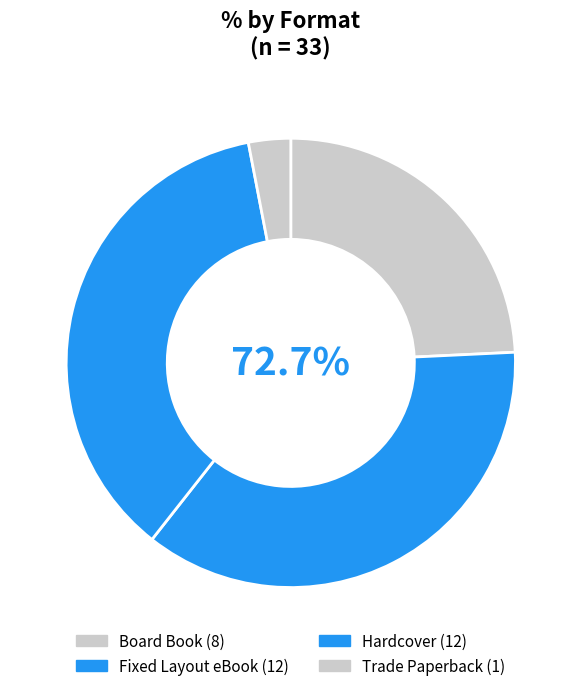

Approximately how many times larger is the value at Hardcover compared to Board Book?

1.5